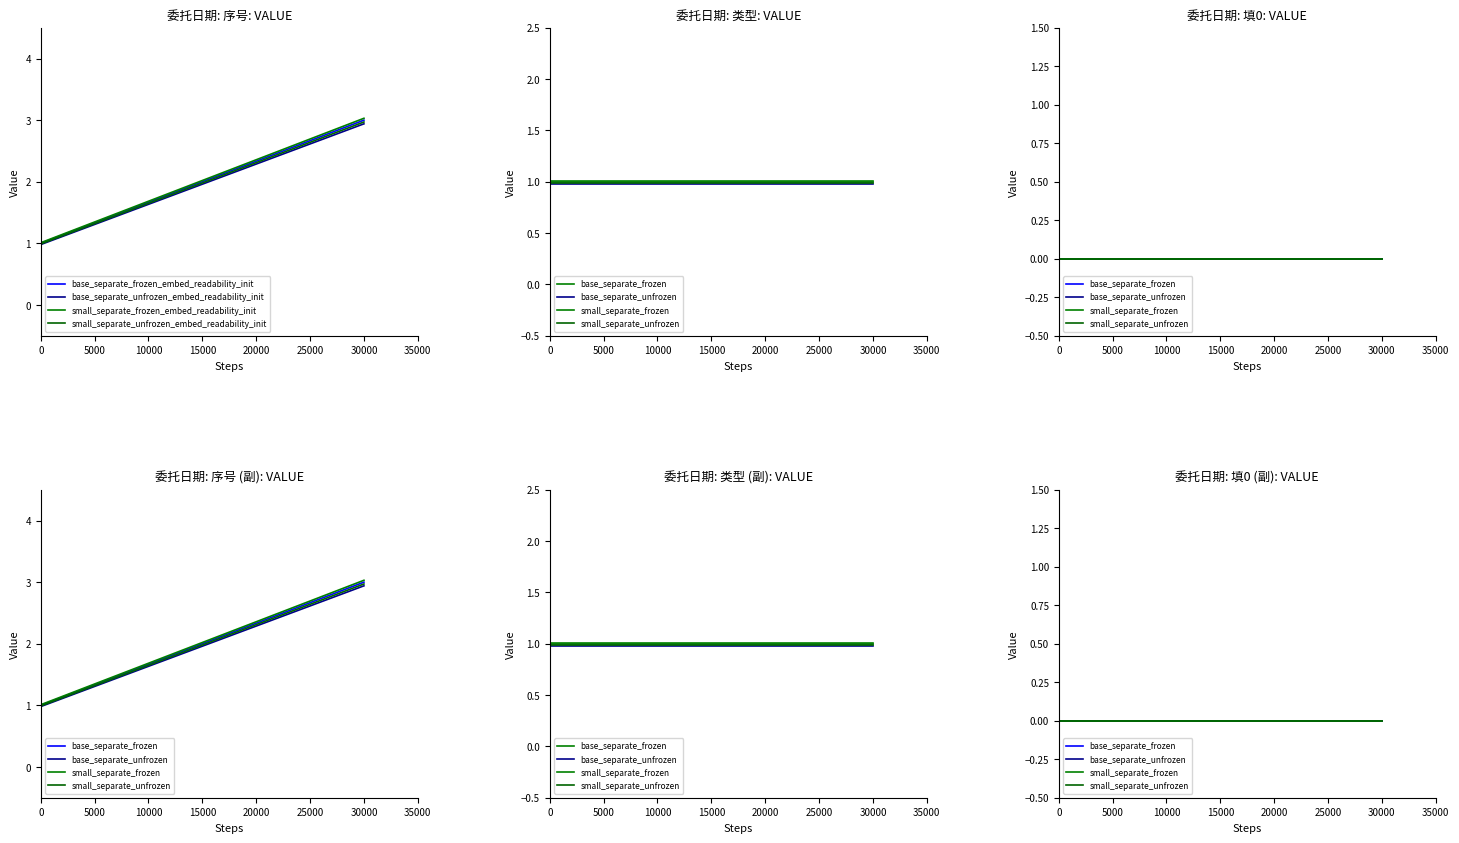

List the series in order of their overall mean, lowest first.

填0就可以, 类型（默认1）, 序号